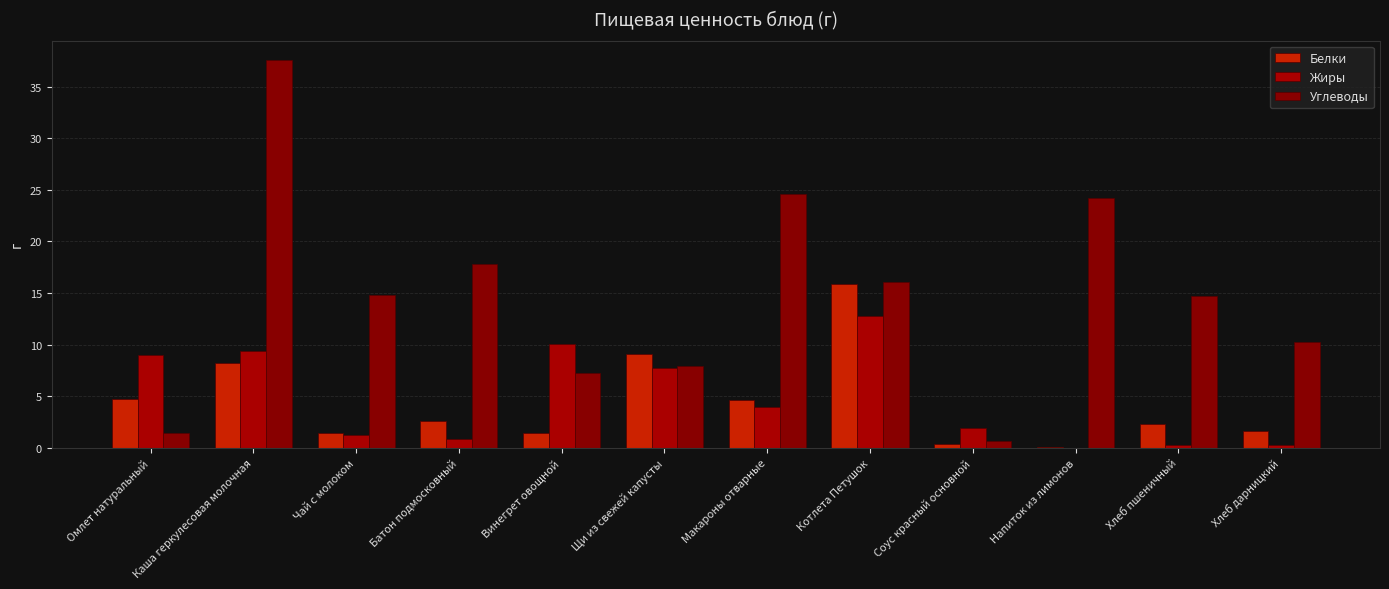

Is the value of Углеводы at Чай с молоком greater than the value of Белки at Напиток из лимонов?

Yes